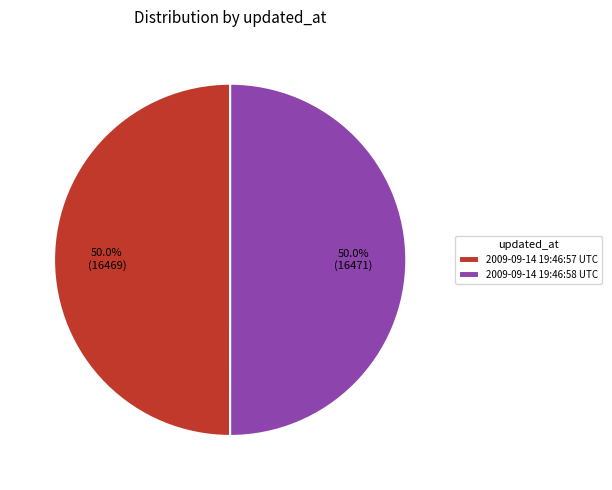

What percentage do 2009-09-14 19:46:57 UTC and 2009-09-14 19:46:58 UTC together represent?

100.0%